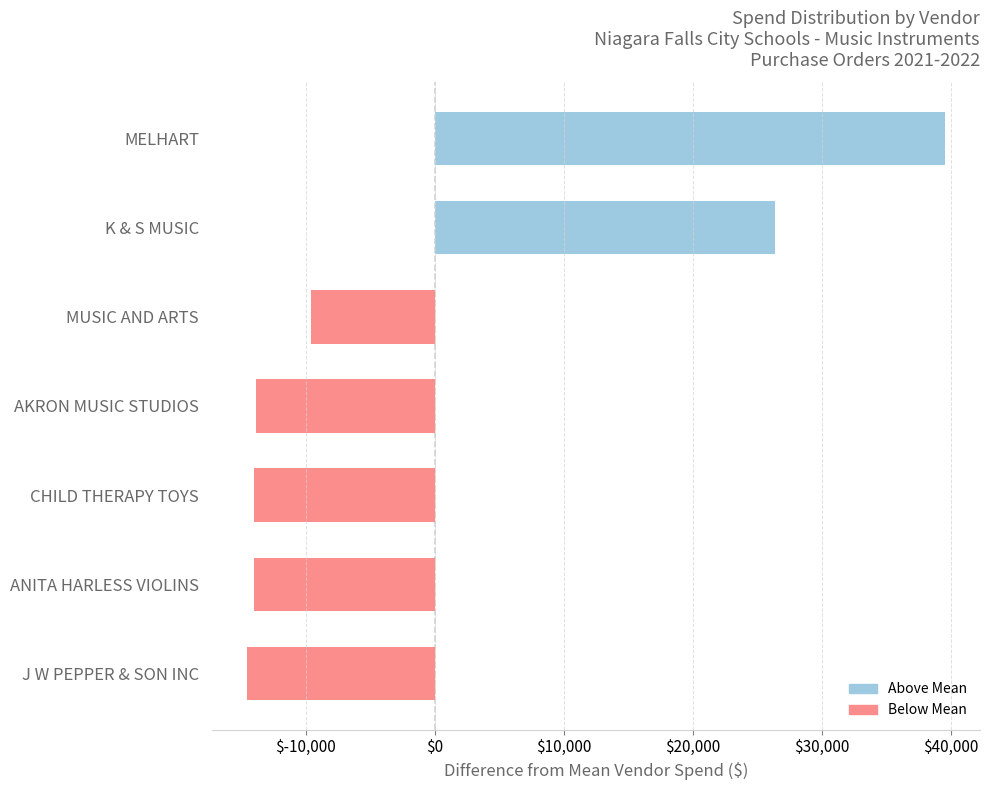

Which has a higher value, MELHART or AKRON MUSIC STUDIOS?

MELHART